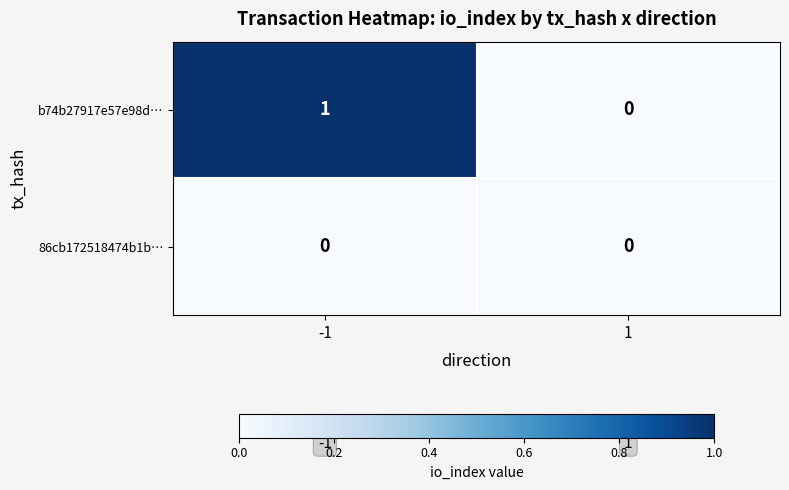

Is the value of 86cb172518474b1b… at -1 greater than the value of b74b27917e57e98d… at -1?

No